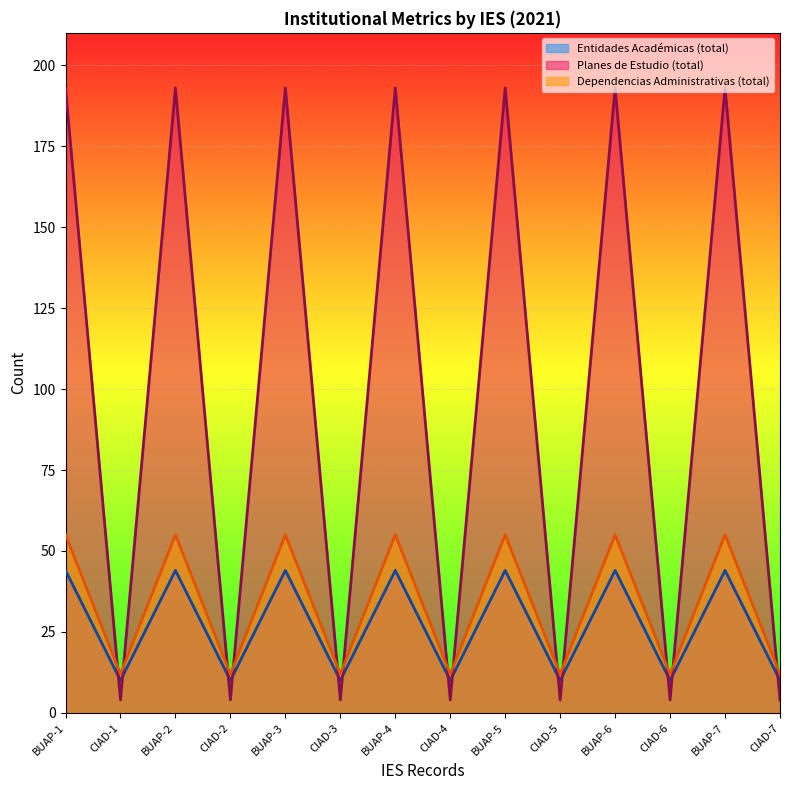

Reading left to right, what are all the values shown in this chart?

Entidades Académicas (total): 44	10	44	10	44	10	44	10	44	10	44	10	44	10
Planes de Estudio (total): 193	4	193	4	193	4	193	4	193	4	193	4	193	4
Dependencias Administrativas (total): 55	12	55	12	55	12	55	12	55	12	55	12	55	12